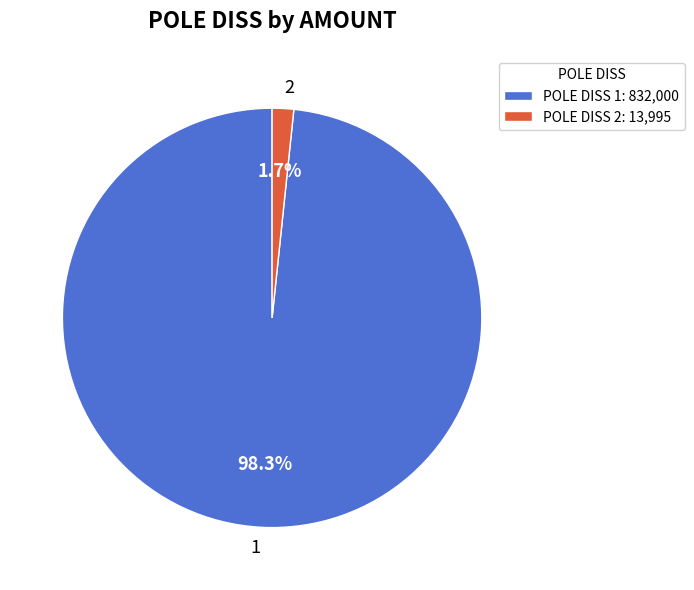

Which category accounts for the majority?

1